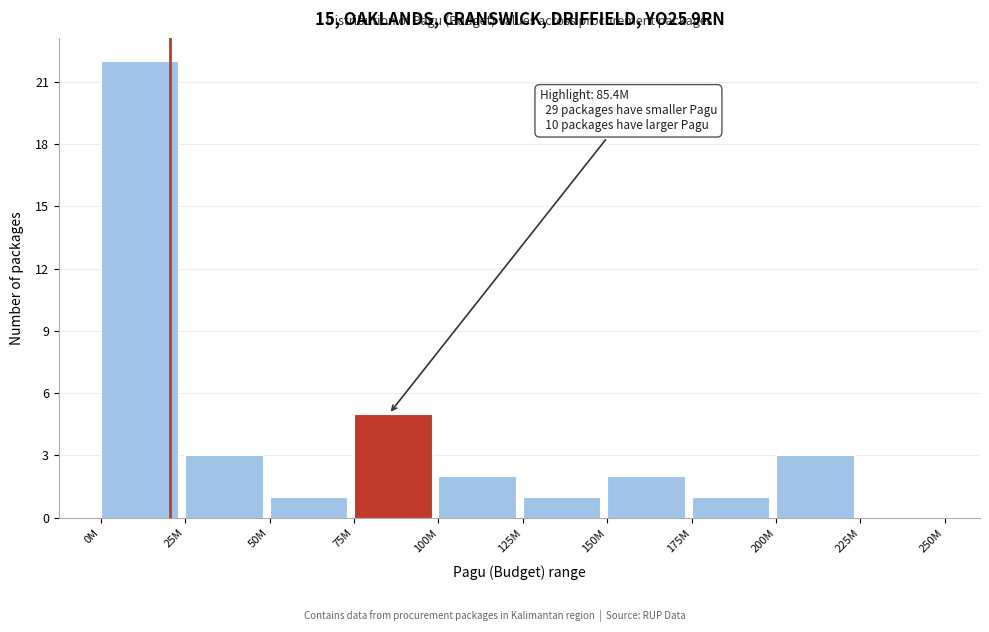

Reading left to right, extract all data points from this chart.

0M=22	25M=3	50M=1	75M=5	100M=2	125M=1	150M=2	175M=1	200M=3	225M=0